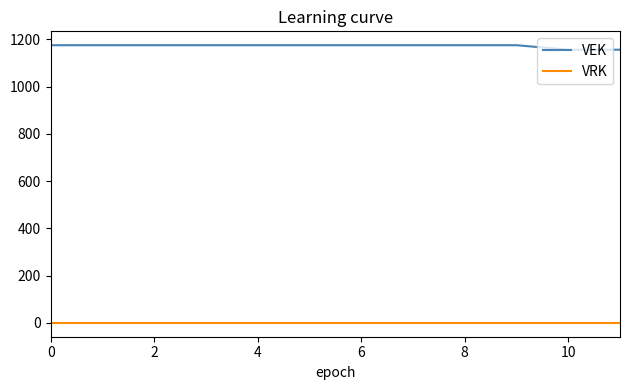

How many lines are shown in the chart?

2